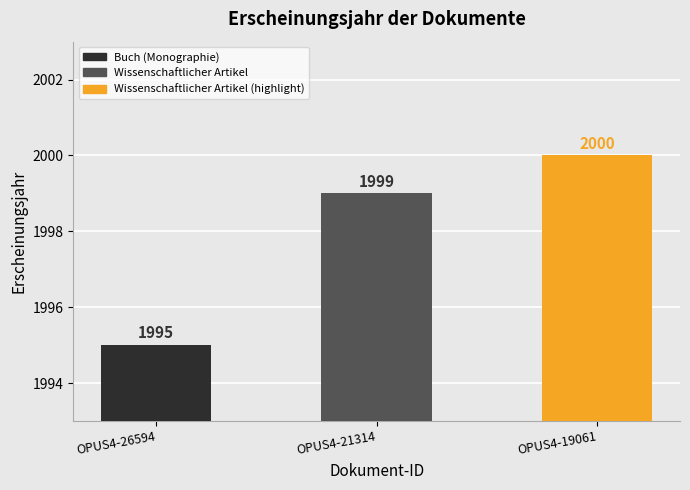

How many values are between 1995 and 2000?

3